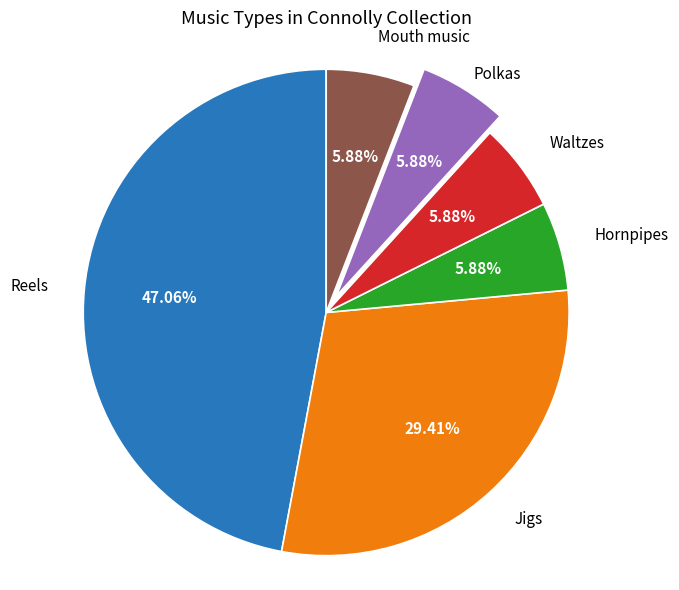

Is there any slice that represents more than half of the pie?

No